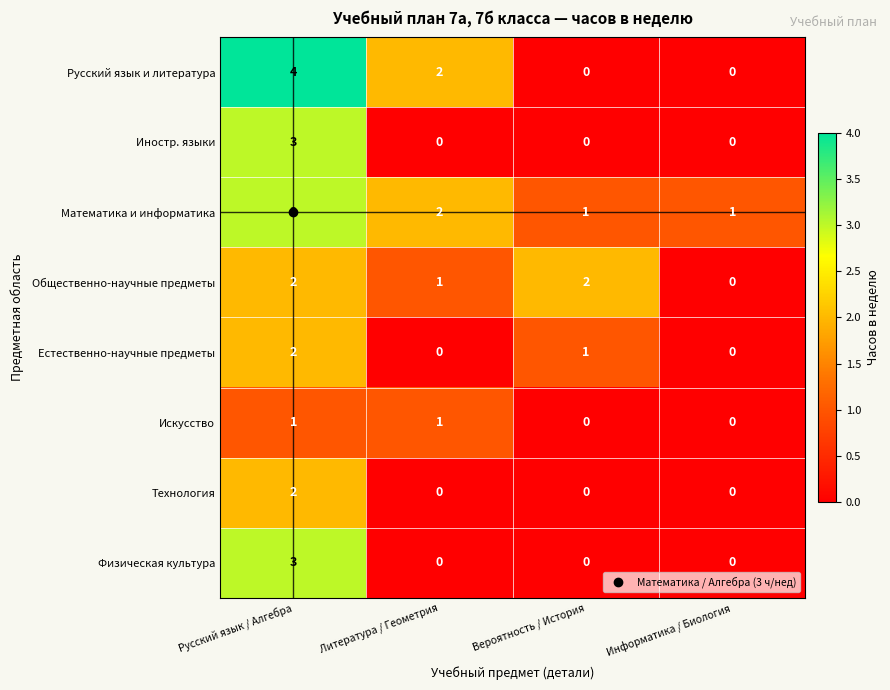

How many positive values does the Русский язык и литература series have?

2